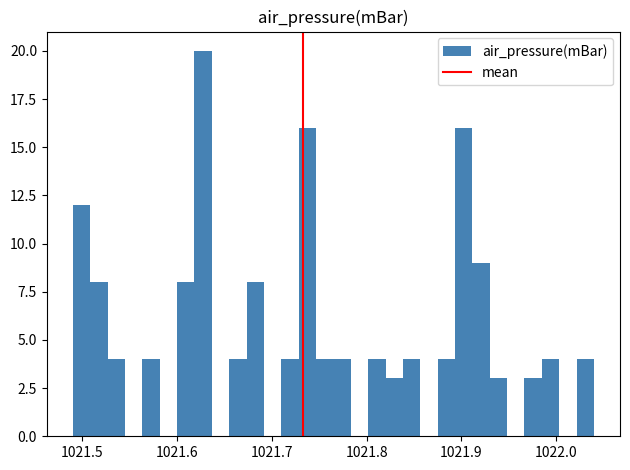

Around what value on the x-axis is the tallest bar? Give the approximate position of its centre, as read against the axis.

1021.63